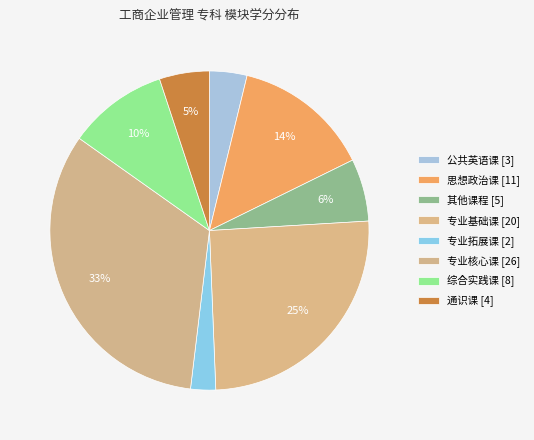

How many slices are in this pie chart?

8